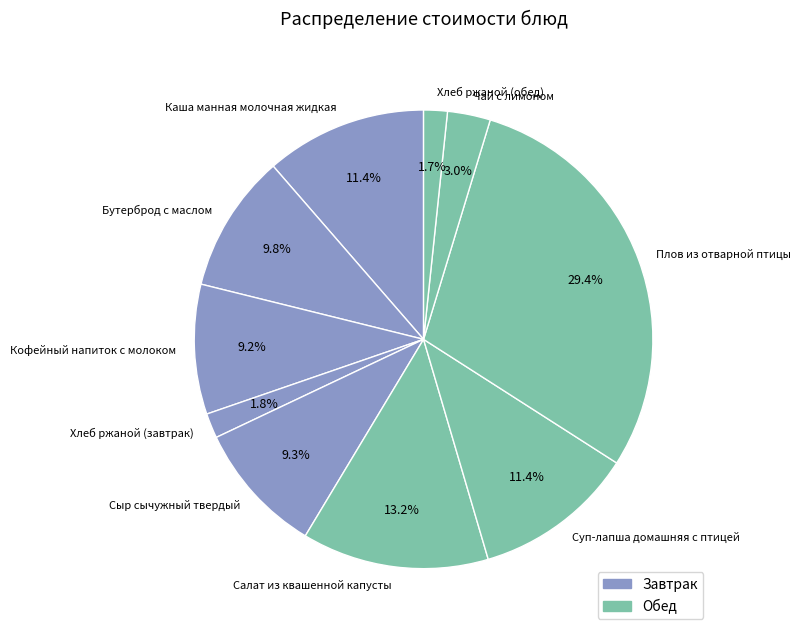

Is there a majority slice in this chart?

No